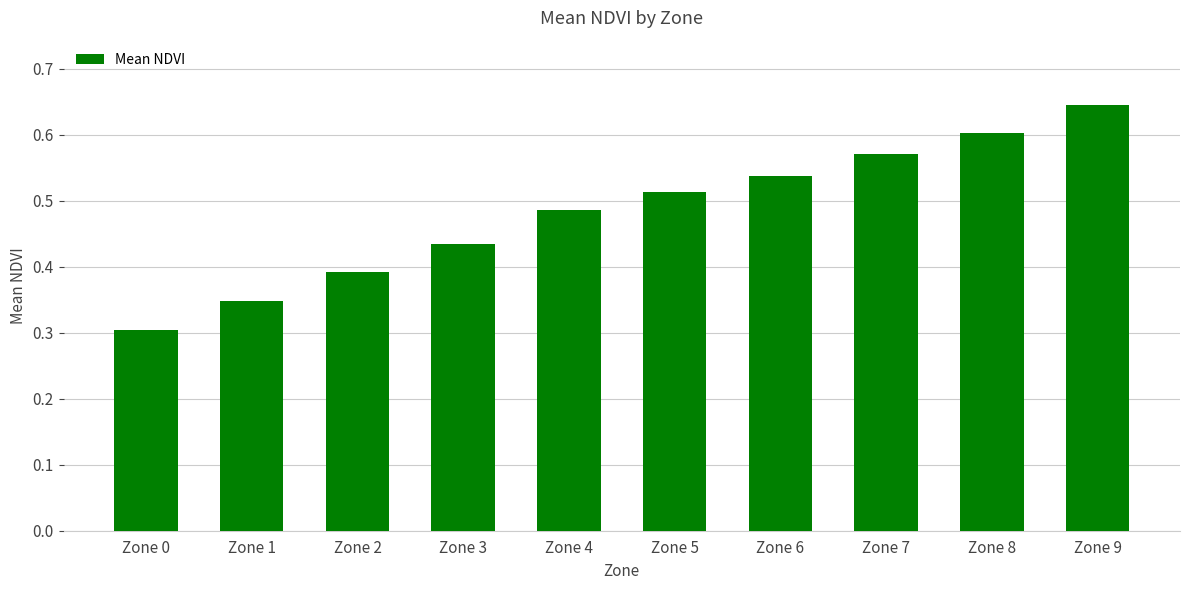

List the labels in order of value, largest first.

Zone 9, Zone 8, Zone 7, Zone 6, Zone 5, Zone 4, Zone 3, Zone 2, Zone 1, Zone 0